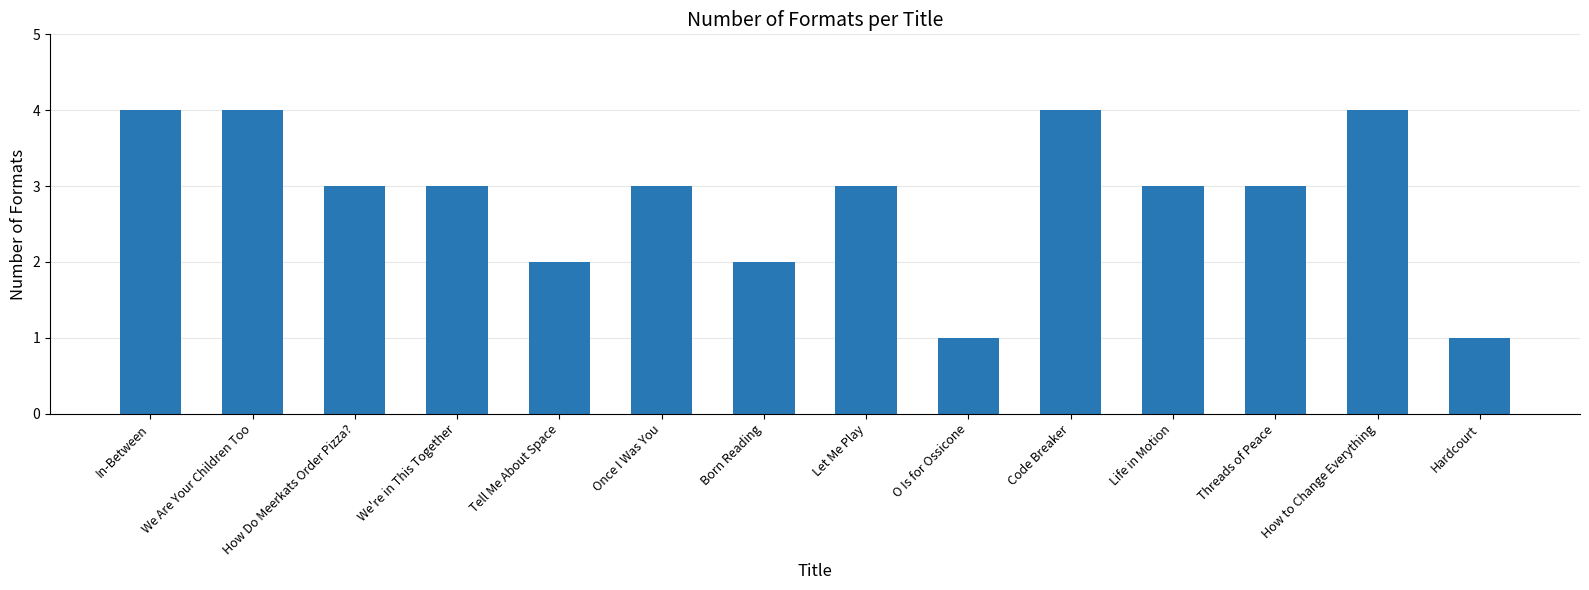

What is the smallest value displayed?

1